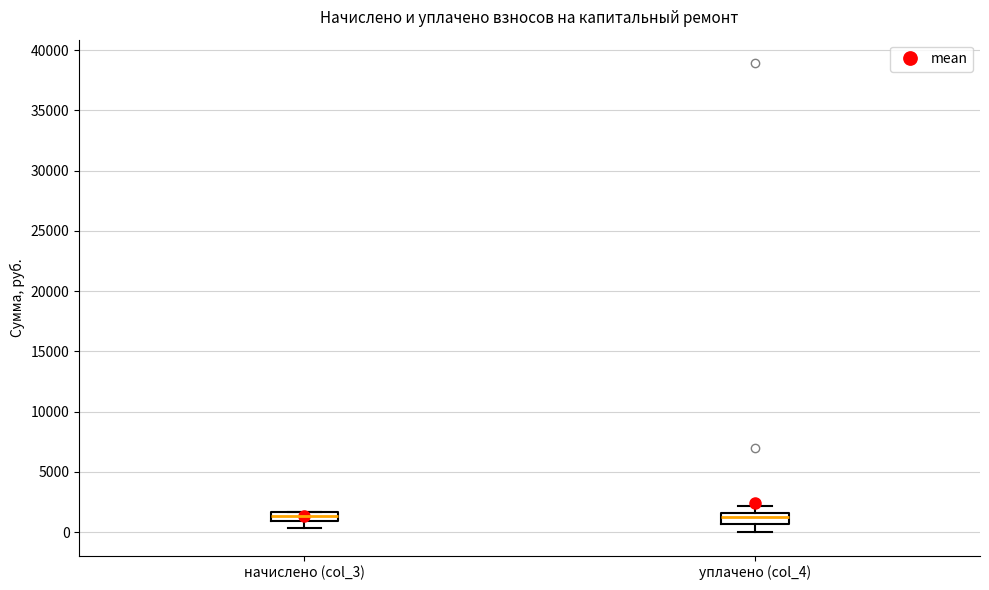

Where is the upper edge of the box for начислено (col_3) on the y-axis? The values are not printed on the chart, so give them approximately, as read against the axis.

1500